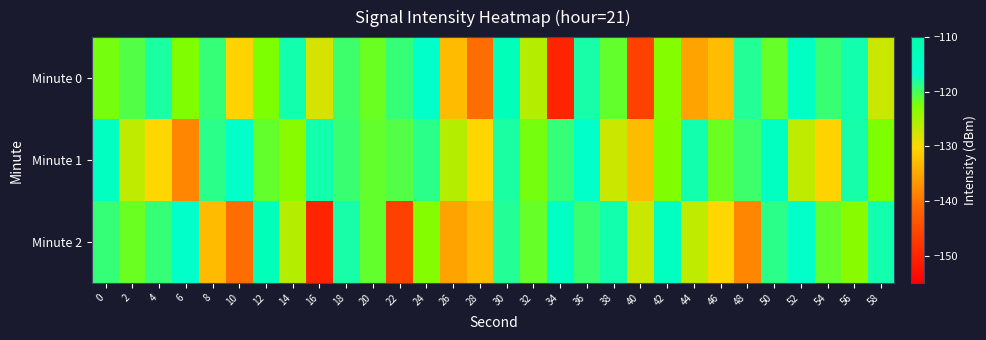

Reading left to right, transcribe all the data shown in this chart.

Minute 0: 0=-122.3	2=-120.6	4=-117.9	6=-122.7	8=-119.3	10=-130.7	12=-122.6	14=-117.6	16=-127.9	18=-119.6	20=-121.7	22=-119.2	24=-116.2	26=-132.9	28=-140.7	30=-113.0	32=-125.9	34=-150.1	36=-117.8	38=-121.3	40=-146.3	42=-122.9	44=-135.4	46=-132.8	48=-118.3	50=-121.6	52=-115.0	54=-119.4	56=-117.7	58=-127.2
Minute 1: 0=-114.6	2=-126.5	4=-130.4	6=-138.1	8=-118.7	10=-116.2	12=-121.3	14=-123.3	16=-117.6	18=-119.5	20=-121.3	22=-120.6	24=-118.7	26=-125.9	28=-130.4	30=-117.9	32=-122.3	34=-119.3	36=-116.2	38=-127.2	40=-132.9	42=-122.7	44=-117.6	46=-121.7	48=-119.6	50=-114.6	52=-126.5	54=-130.7	56=-117.8	58=-122.6
Minute 2: 0=-119.3	2=-121.7	4=-119.2	6=-116.2	8=-132.9	10=-140.7	12=-113.0	14=-125.9	16=-150.1	18=-117.8	20=-121.3	22=-146.3	24=-122.9	26=-135.4	28=-132.8	30=-118.3	32=-121.6	34=-115.0	36=-119.4	38=-117.7	40=-127.2	42=-114.6	44=-126.5	46=-130.4	48=-138.1	50=-118.7	52=-116.2	54=-121.3	56=-123.3	58=-117.6